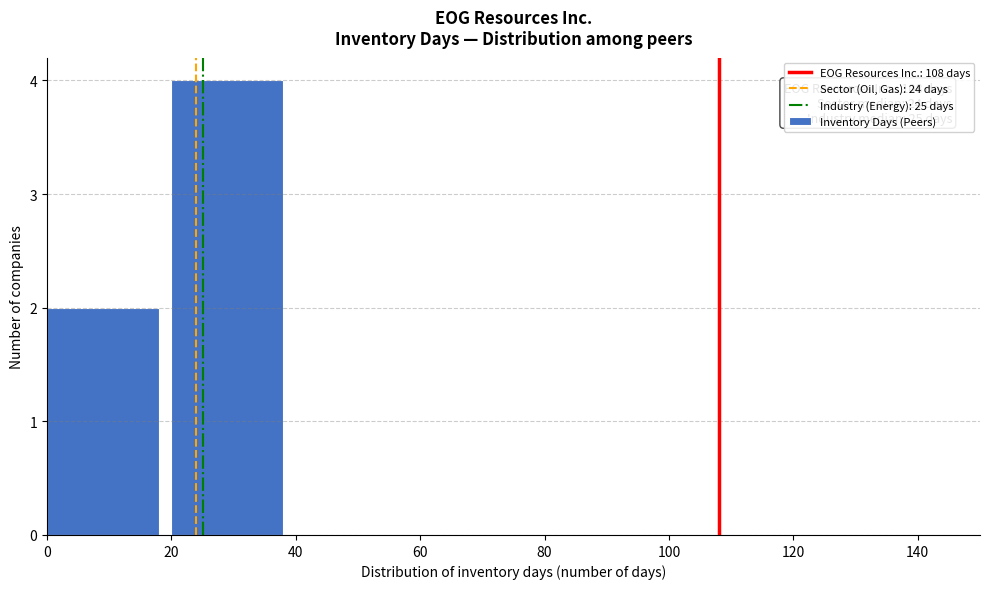

Over which range of the x-axis is the bar tallest?

20 to 40